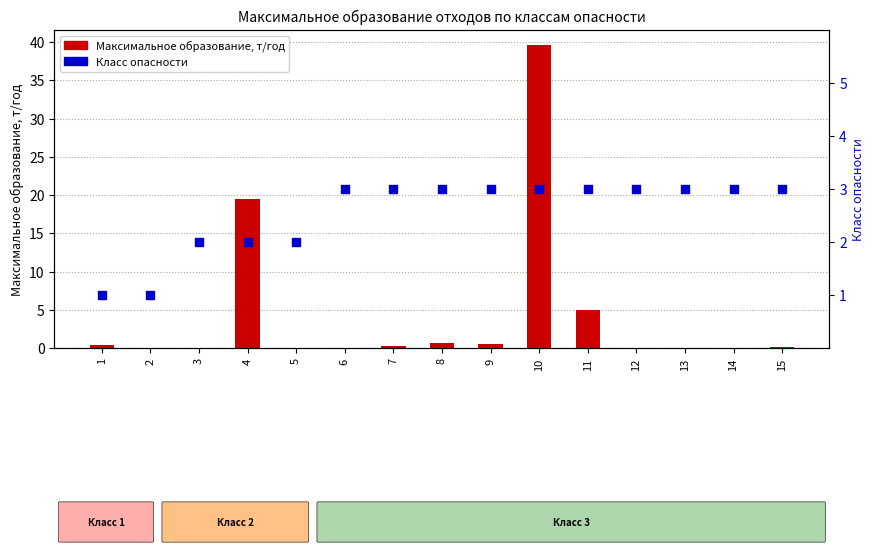

Which series has the widest spread of Y values?

Максимальное образование, т/год